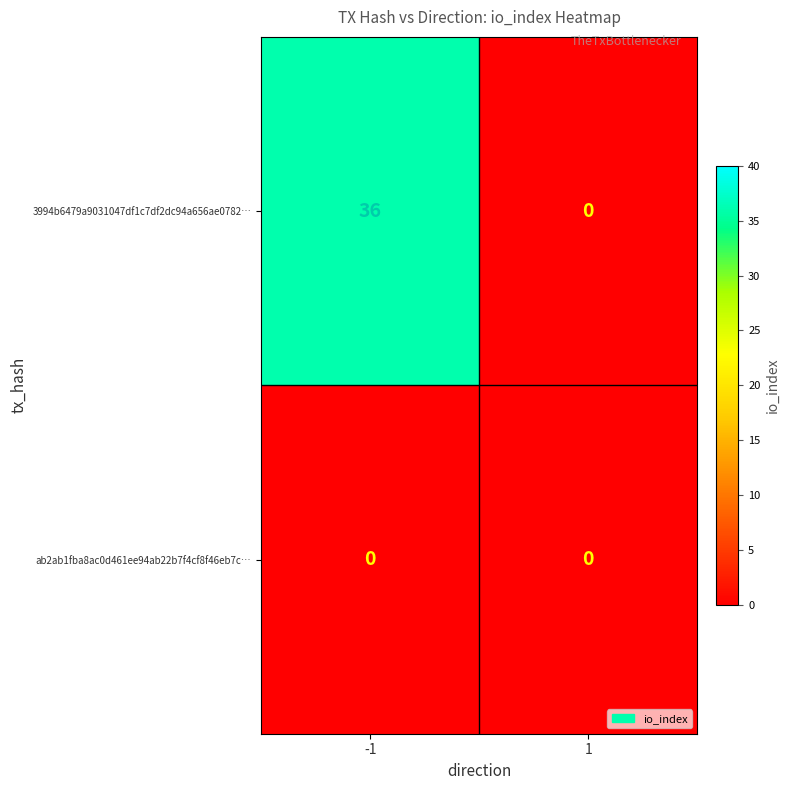

At which category is the sum across all series the highest?

-1